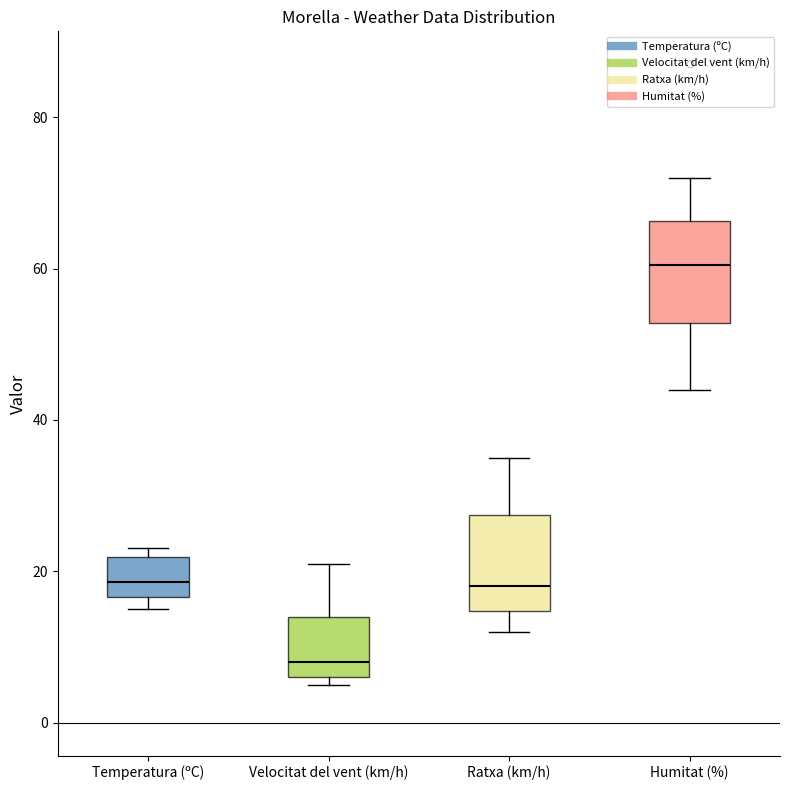

Reading left to right, transcribe this box plot: for each box, give where its median line is, the range the box spans, and where its two whiskers end, as read against the y-axis. The values are not printed on the chart, so give them approximately, as read against the axis.

Temperatura (ºC): median 18, box 16 to 22, whiskers 16 (just below the box's lower edge) to 24
Velocitat del vent (km/h): median 8, box 6 to 14, whiskers 6 (just below the box's lower edge) to 22
Ratxa (km/h): median 18, box 14 to 28, whiskers 12 to 36
Humitat (%): median 60, box 52 to 66, whiskers 44 to 72